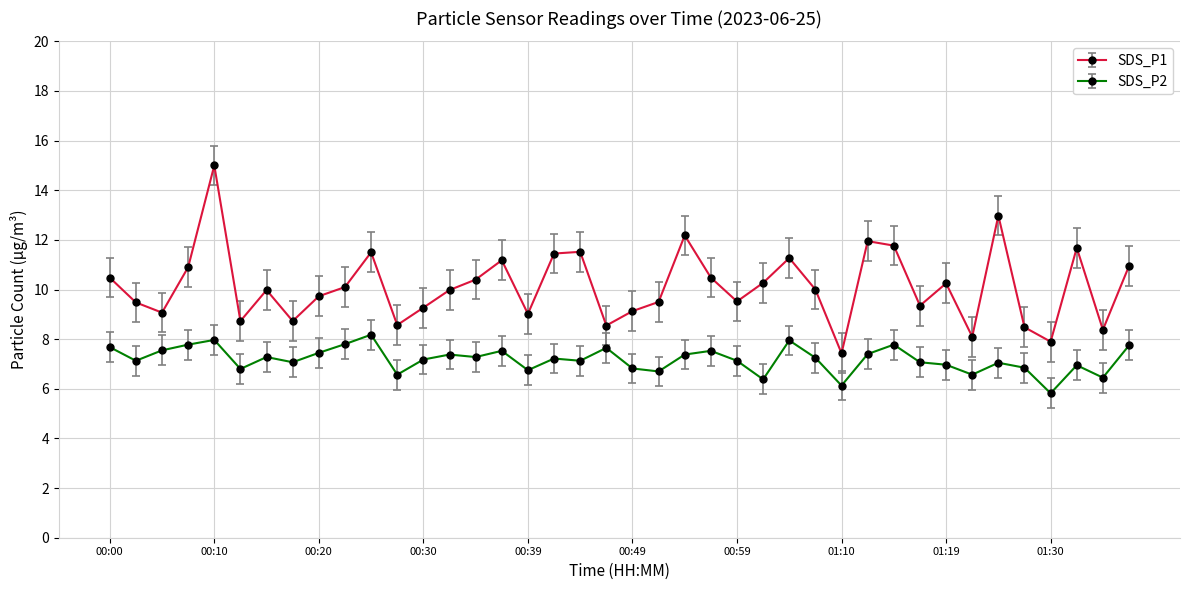

What is the sum of all SDS_P1 values?

405.2